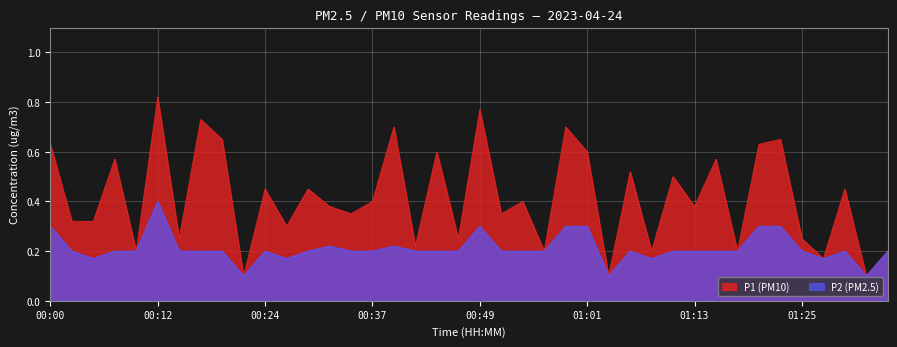

Which series changed the most between 00:41 and 01:30?

P1